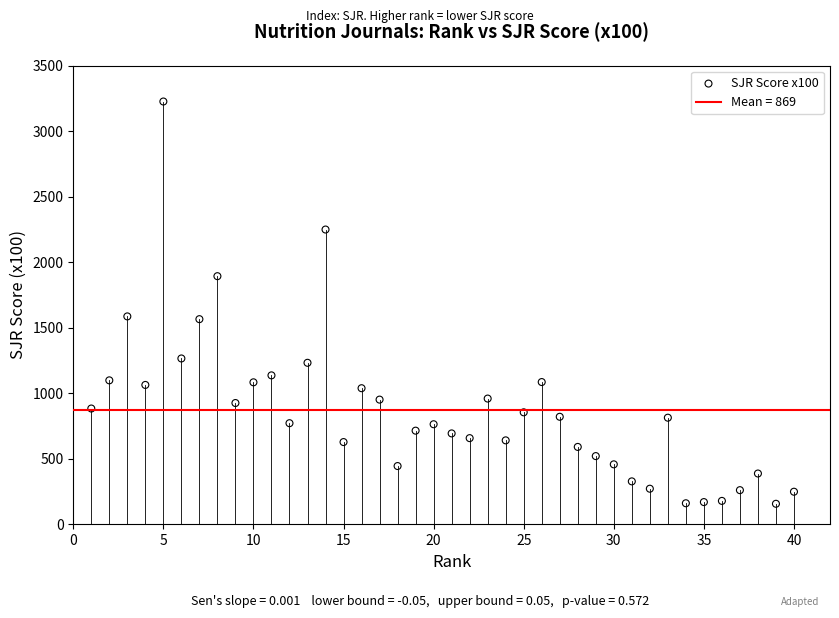

What is the range of X values (max minus min)?

39